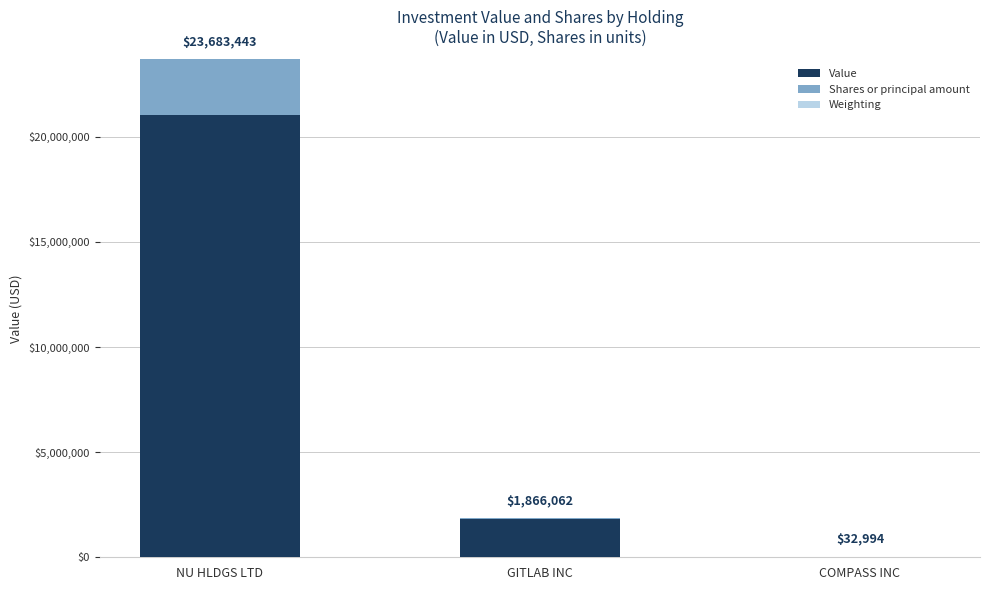

How many series are shown in this chart?

3